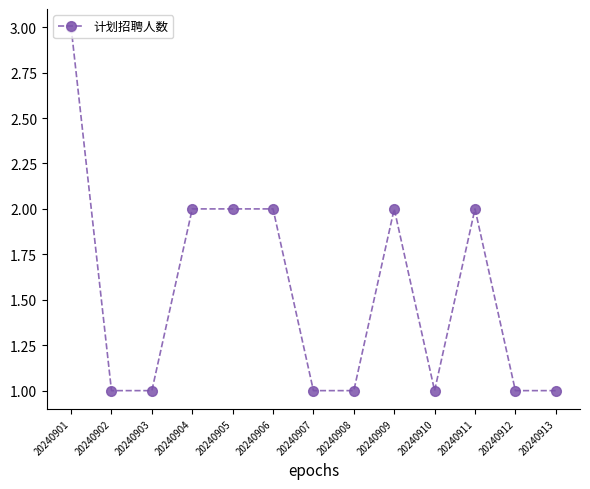

What is the value of the 4th point from the left?

2